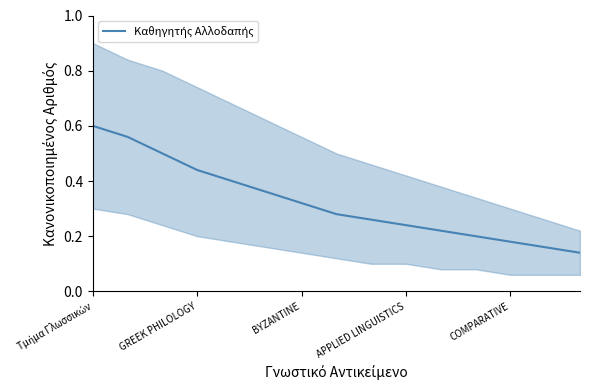

Count the values in the range 0 to 1.

15